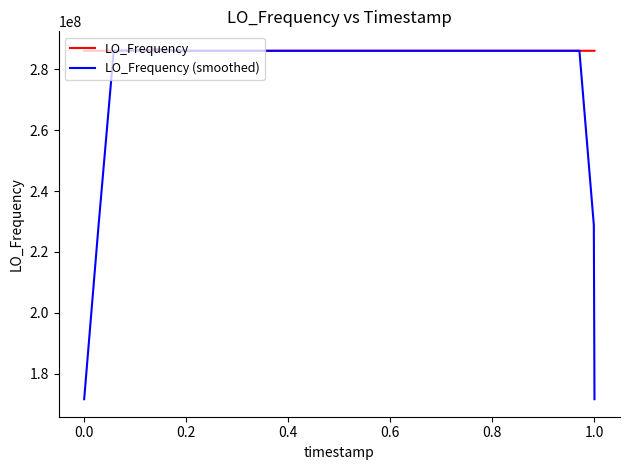

What is the smallest value displayed?

171628198.4